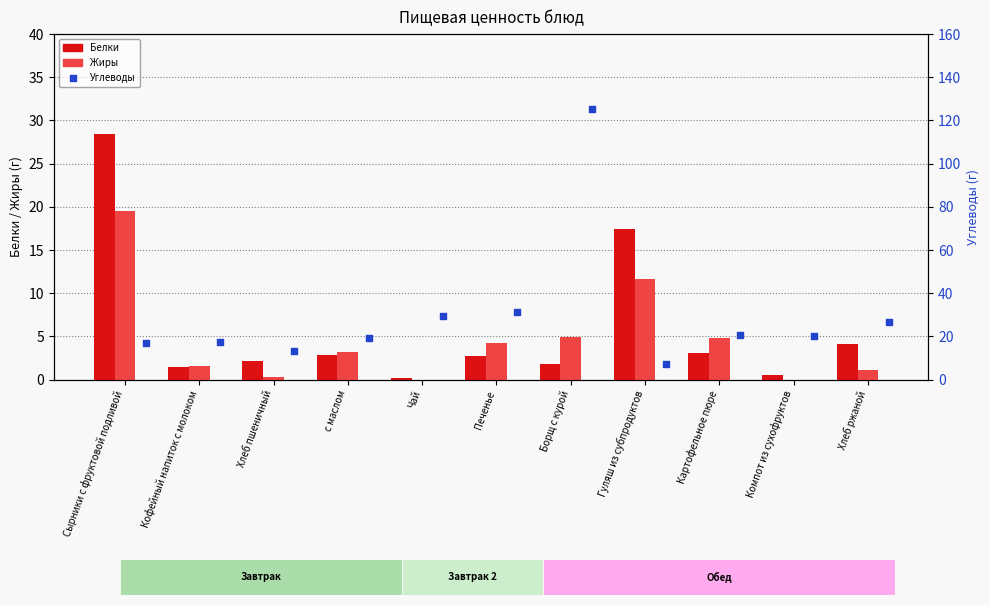

Which series reaches the minimum Y coordinate?

Жиры